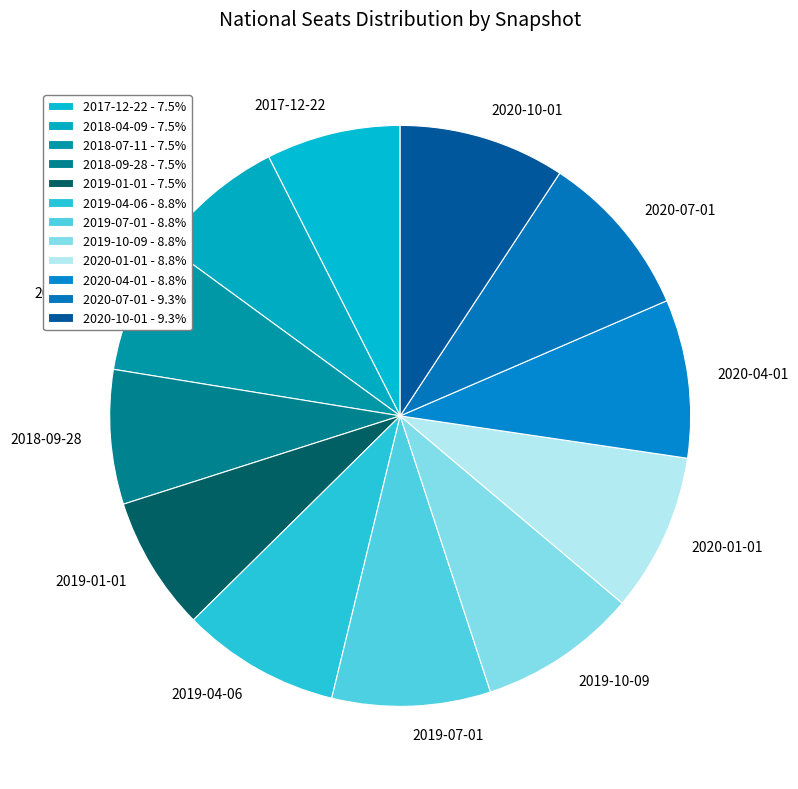

The 2020-04-01 slice represents 23% of the pie. True or false?

False